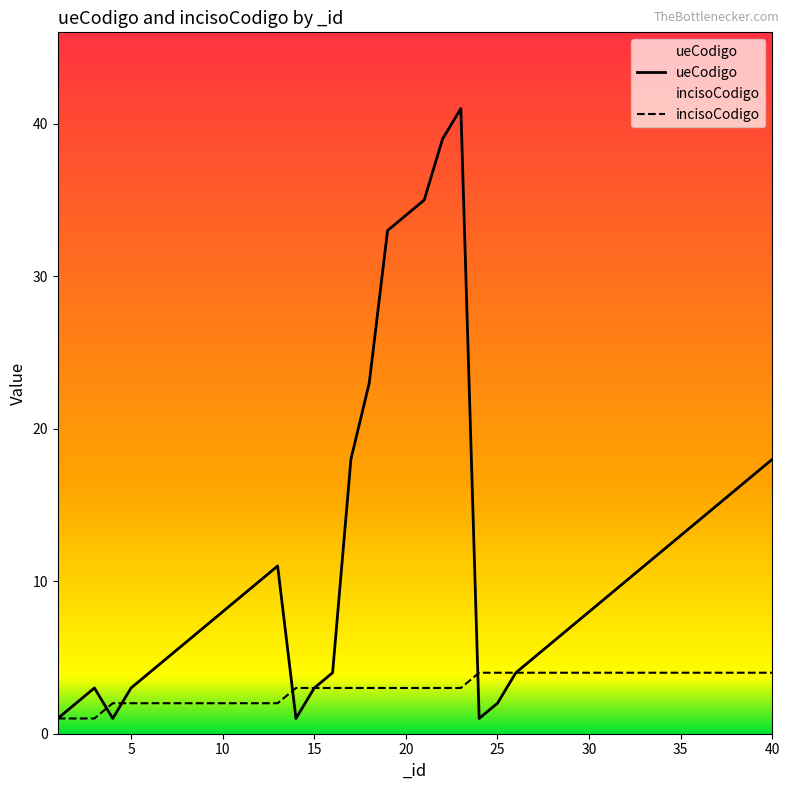

True or false: incisoCodigo has a value of 6 at 39.

False